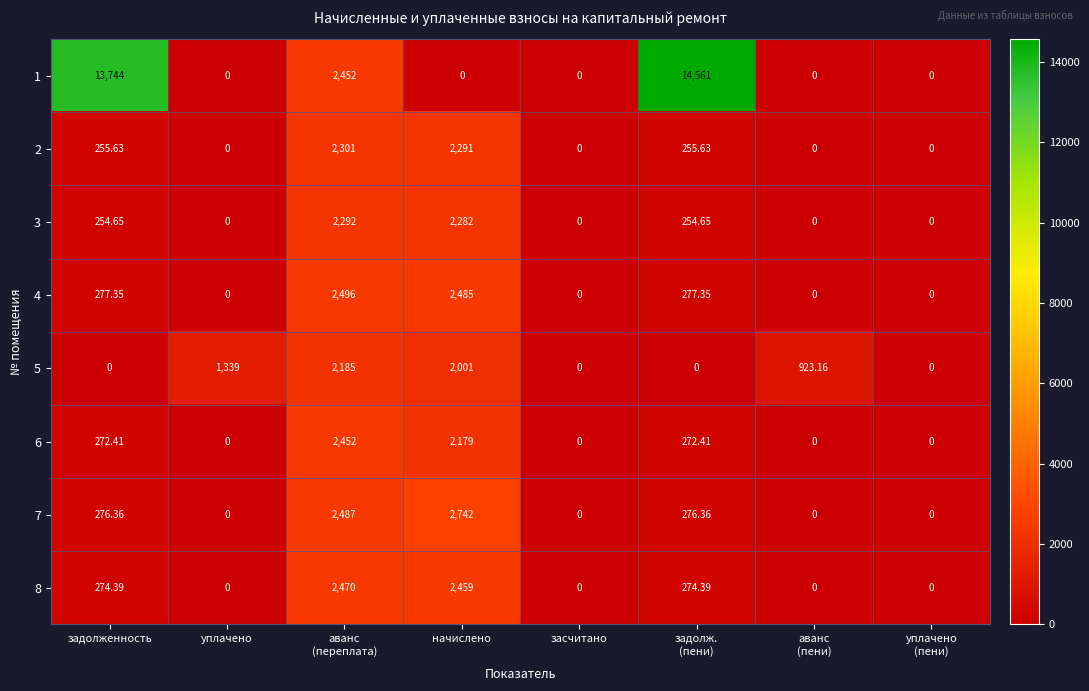

Which category has the highest value in the 7 series?

начислено